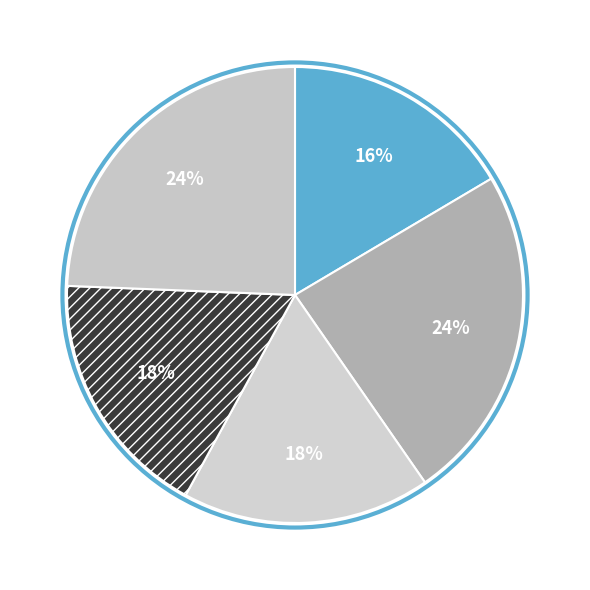

How many segments does this pie chart have?

5